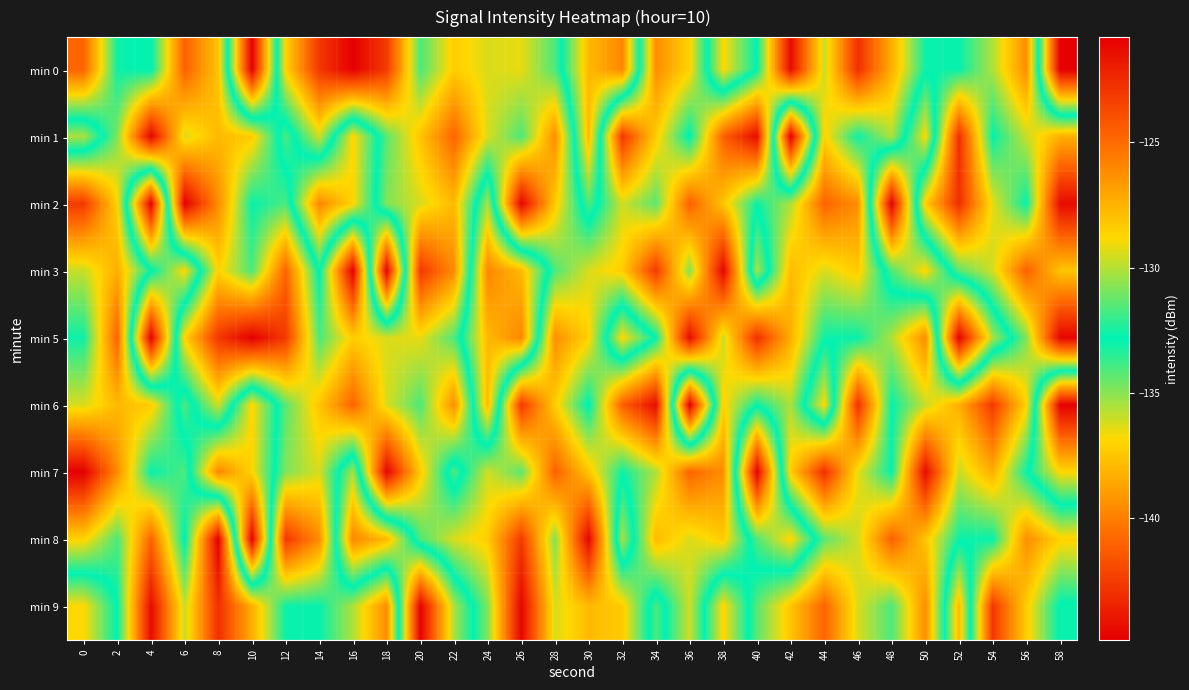

Between 50 and 18, which is larger?

18